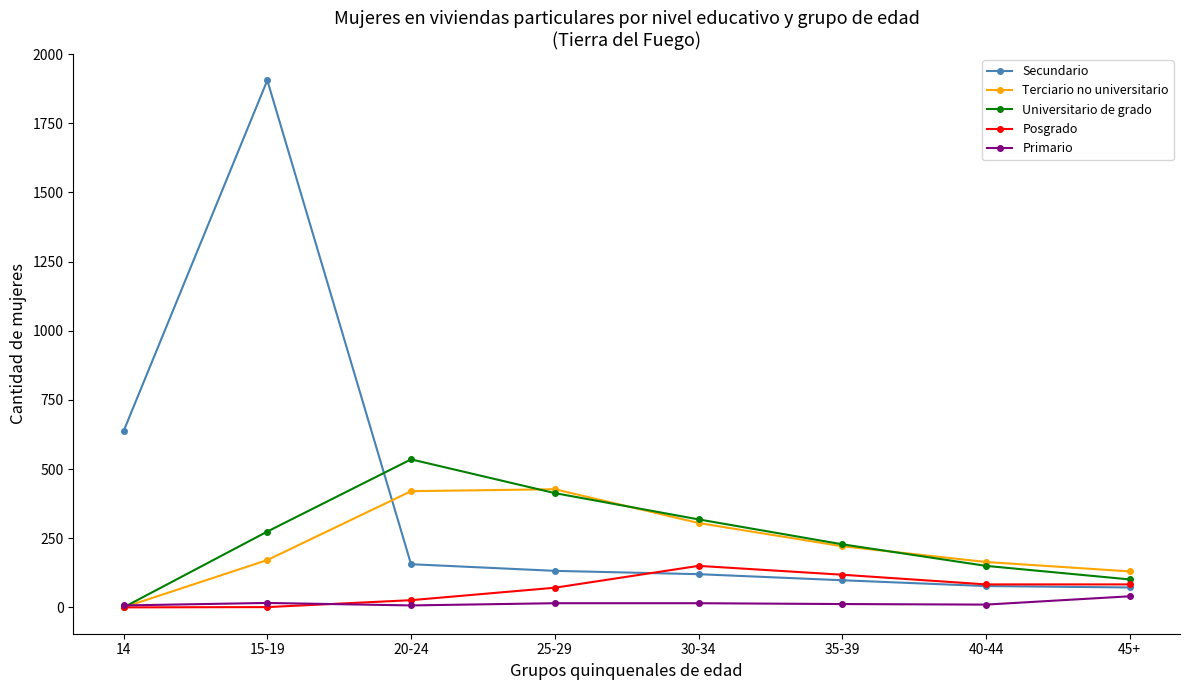

At how many categories does at least one series exceed 759?

1